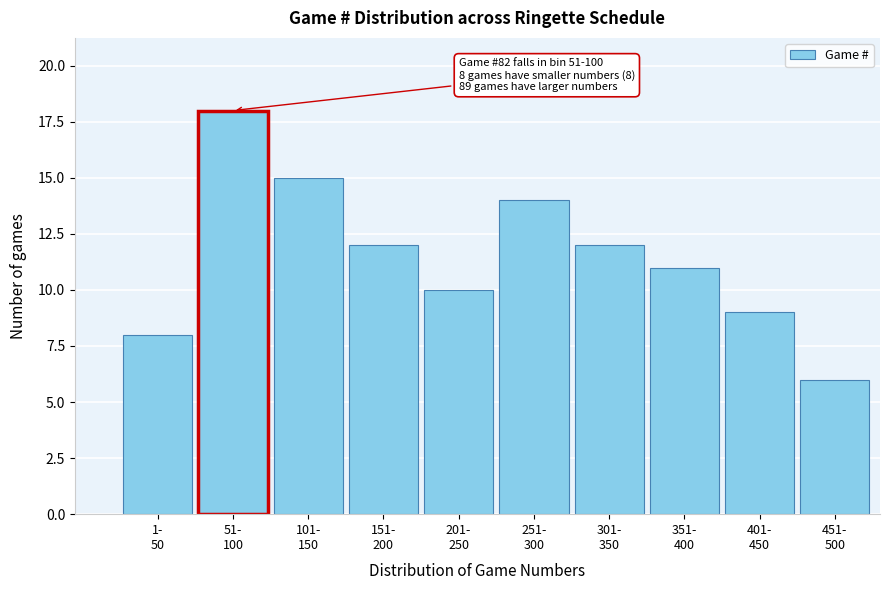

Reading right to left, what are all the values shown in this chart?

6	9	11	12	14	10	12	15	18	8